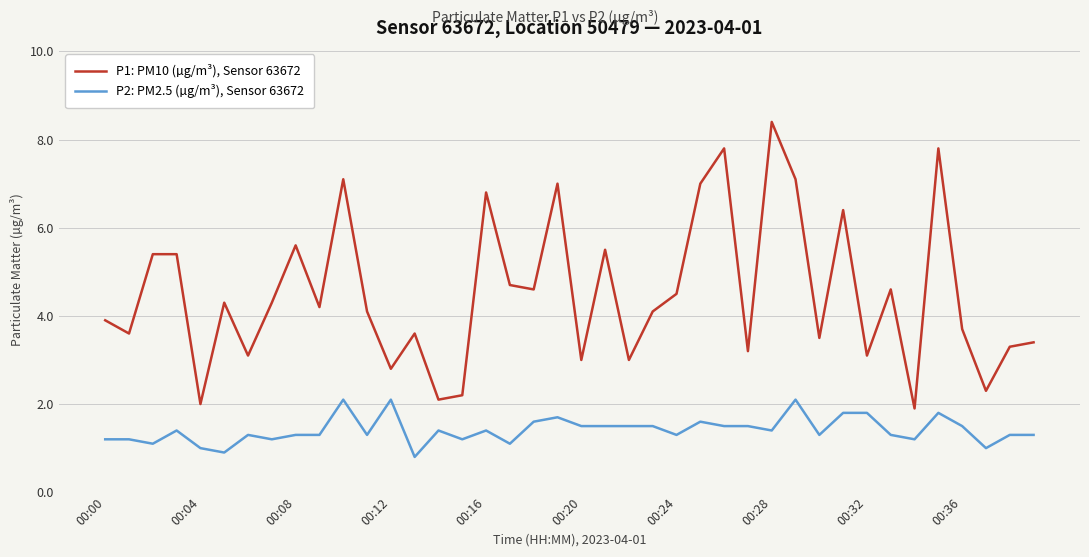

Which series has the largest total across all categories?

P1: PM10 (µg/m³), Sensor 63672